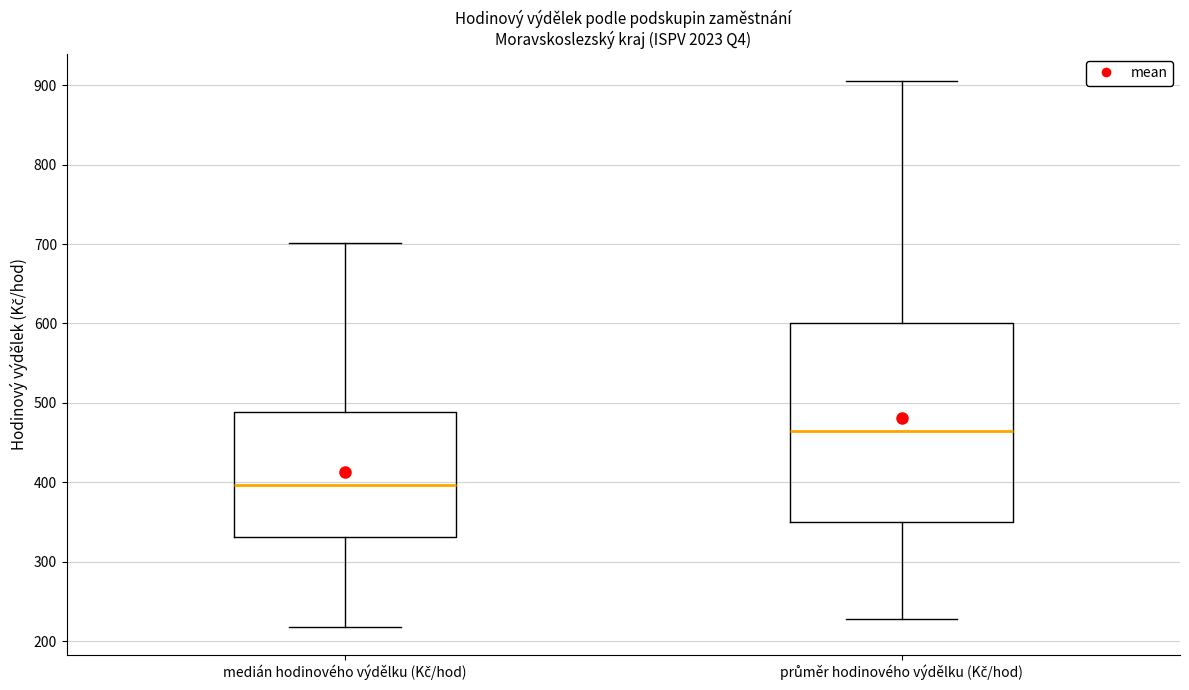

Where does the lower whisker of the box for průměr hodinového výdělku (Kč/hod) end on the y-axis? The values are not printed on the chart, so give them approximately, as read against the axis.

230